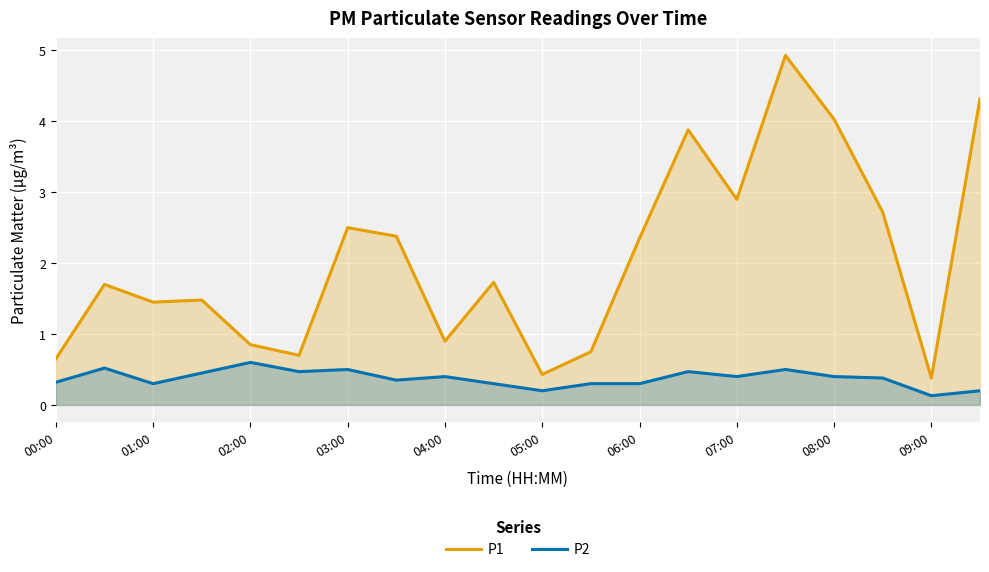

What is the total value across all series at 05:00?

0.6